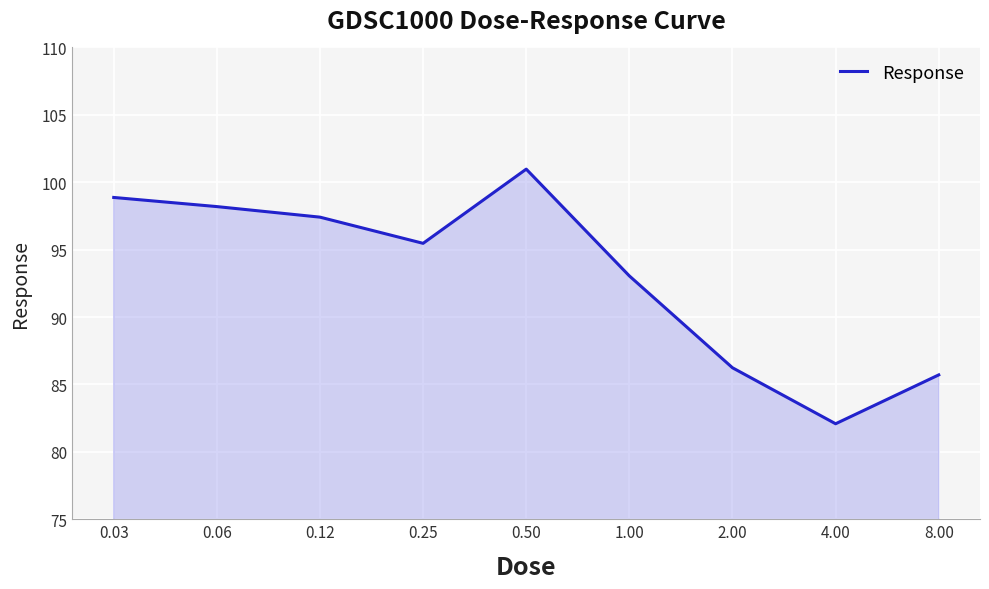

Reading left to right, extract all data points from this chart.

98.9	98.2	97.4	95.5	101.0	93.1	86.2	82.1	85.7